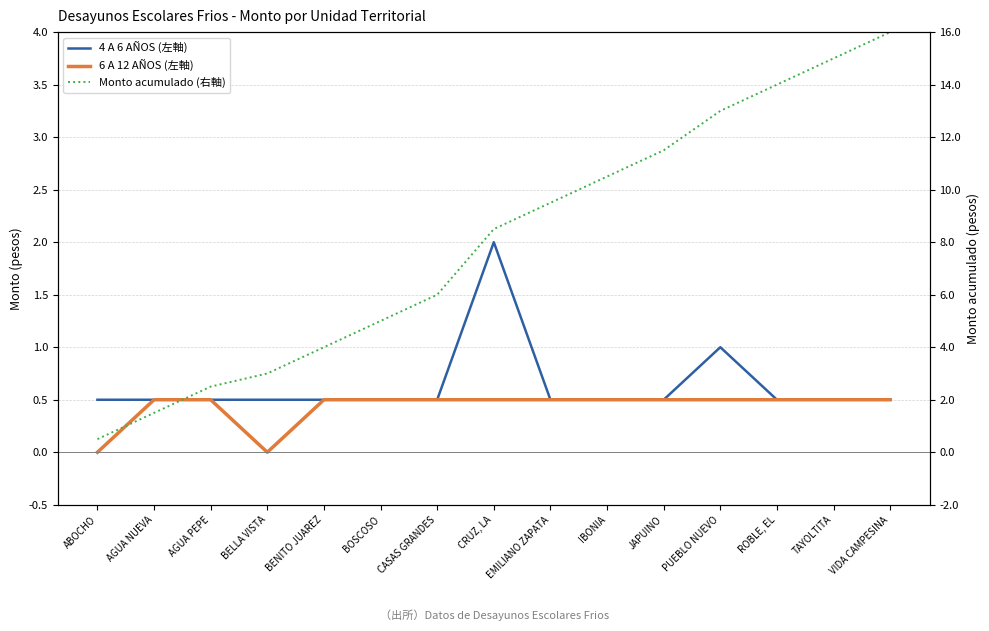

What is the greatest value displayed?

16.0